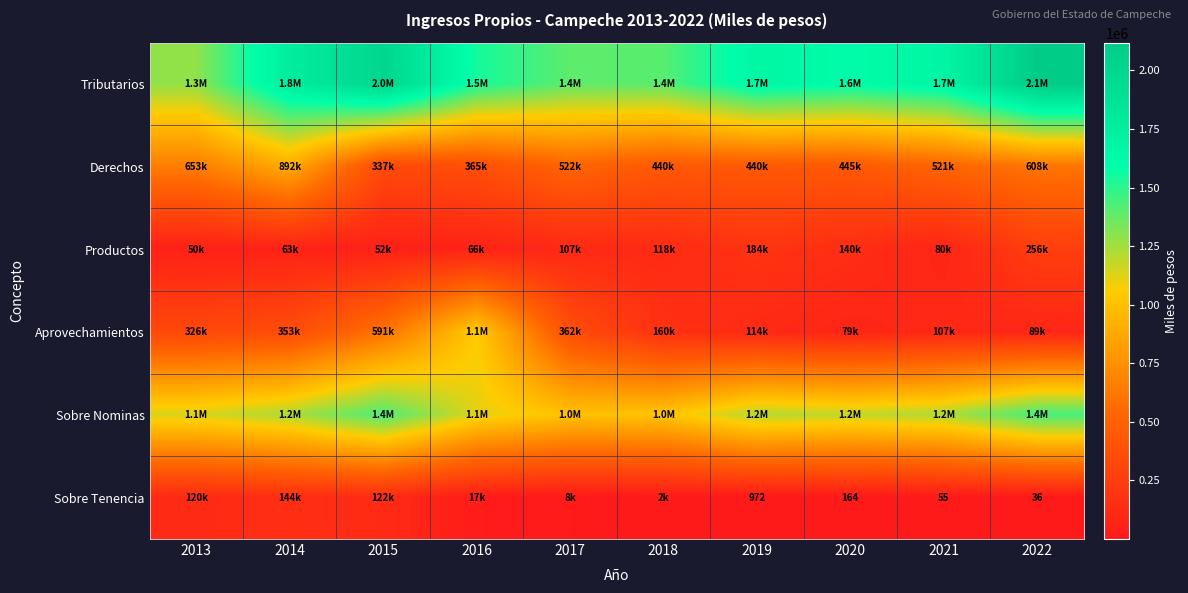

Is it true that Sobre Tenencia equals 164 at 2020?

True